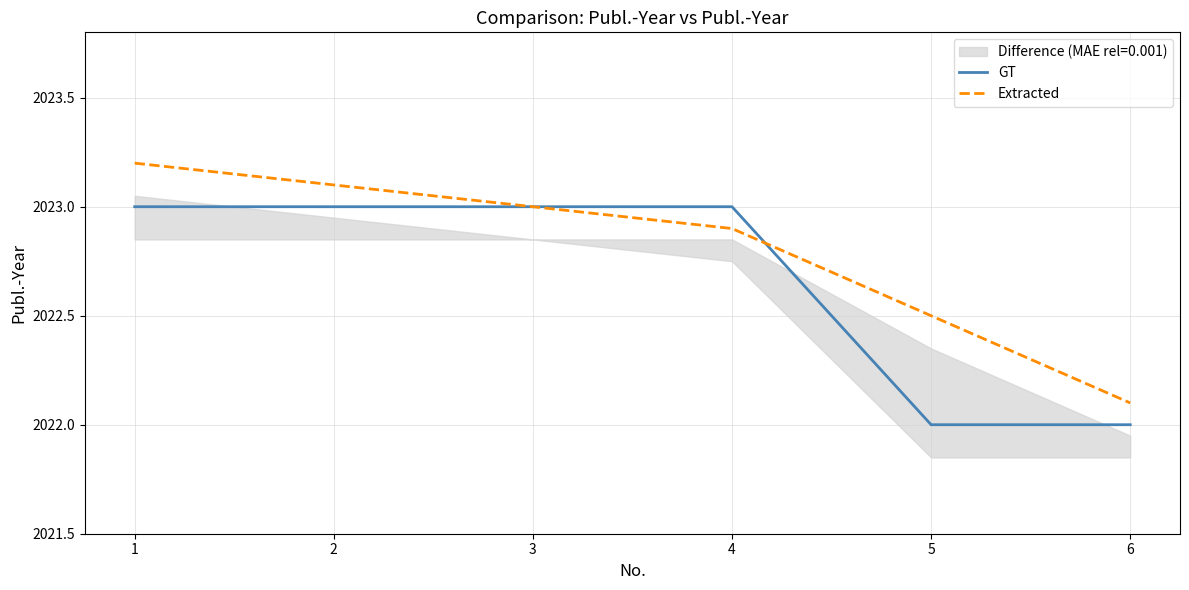

Rank the series by their average value, from highest to lowest.

Extracted, GT